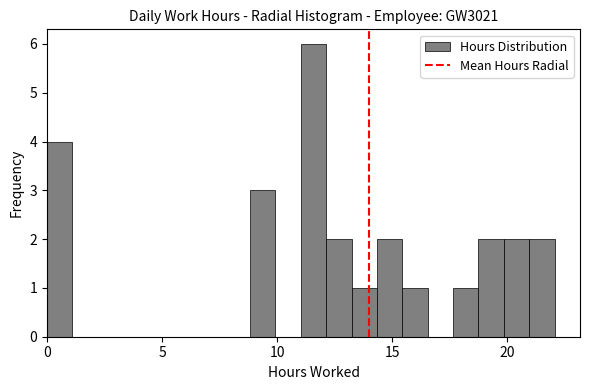

Read against the x-axis, roughly where is the centre of the tallest bar?

11.5